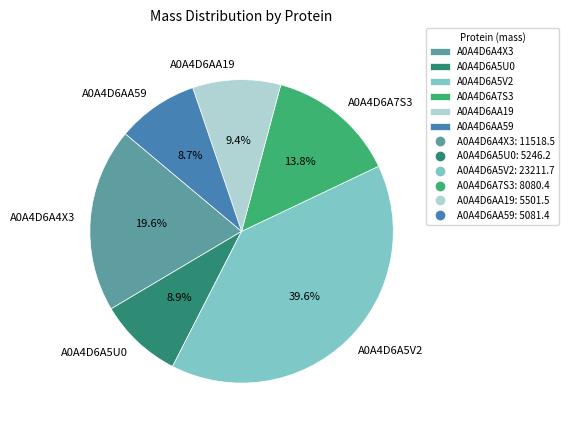

Count the number of slices in the pie.

6